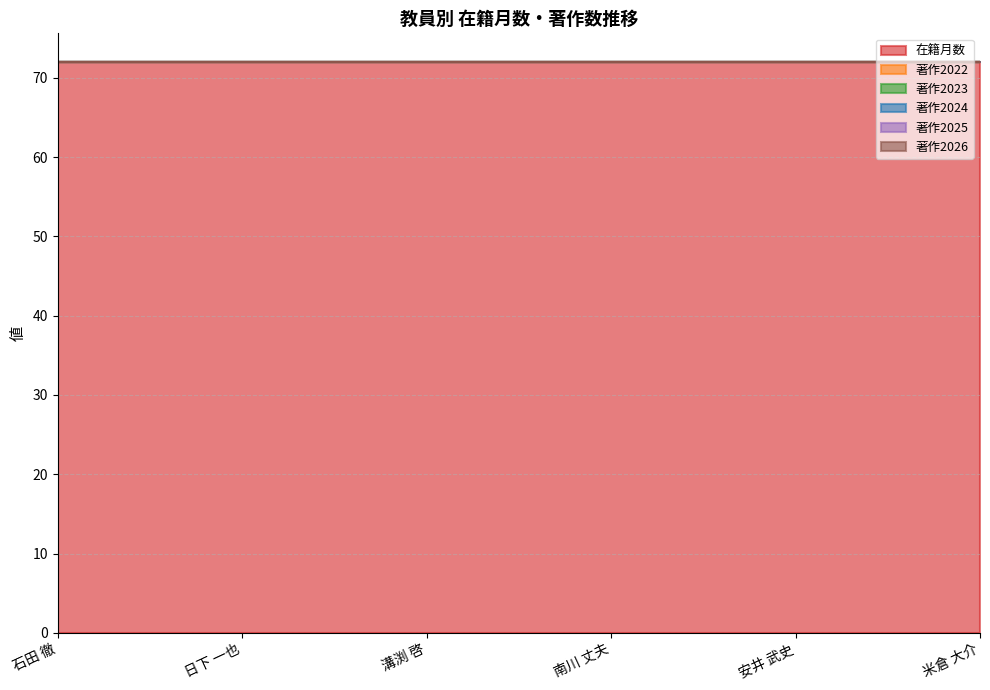

True or false: 著作2024 and 著作2023 cross at least once.

False